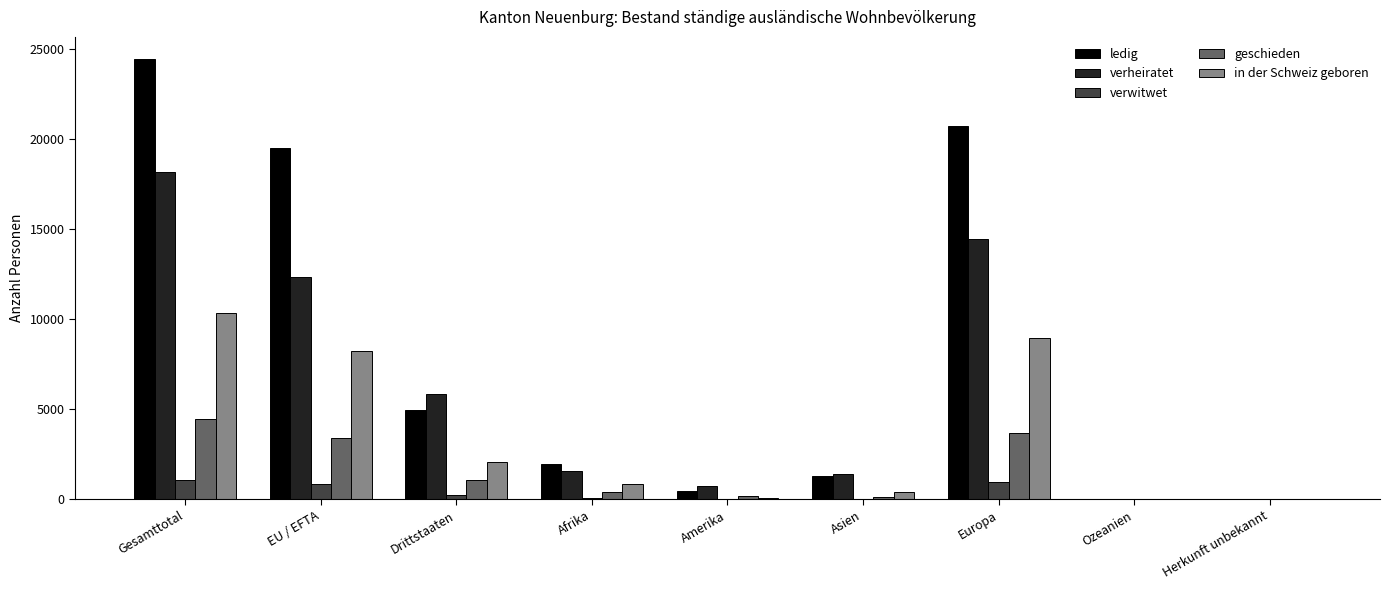

At which label does verheiratet first exceed 1579?

Gesamttotal